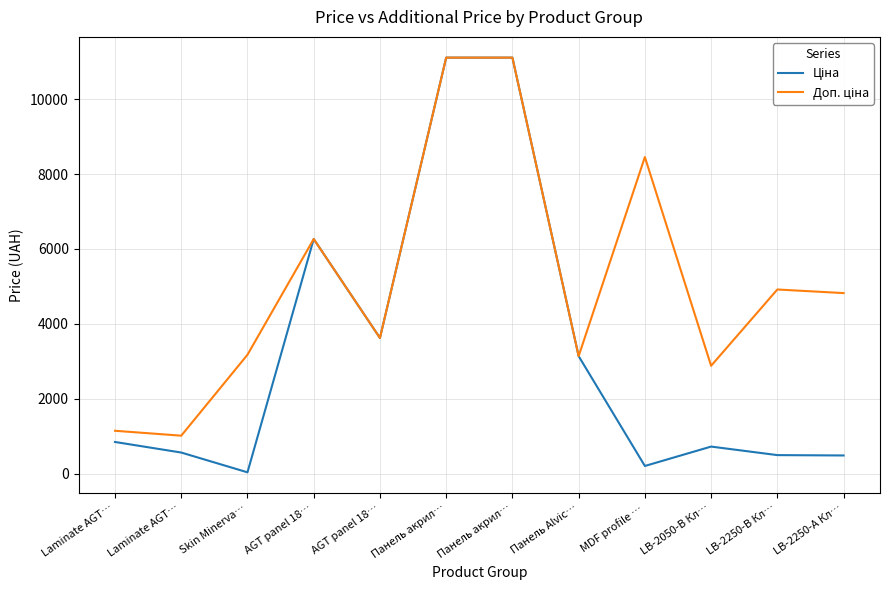

True or false: Ціна has a value of 491.7 at LB-2250-В Кл….

True